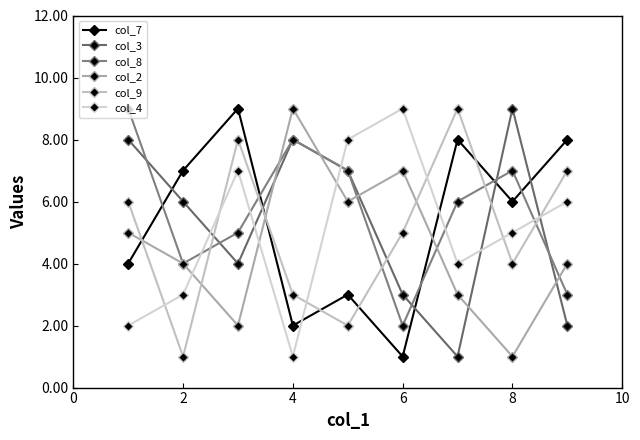

Count the number of data series in this chart.

6